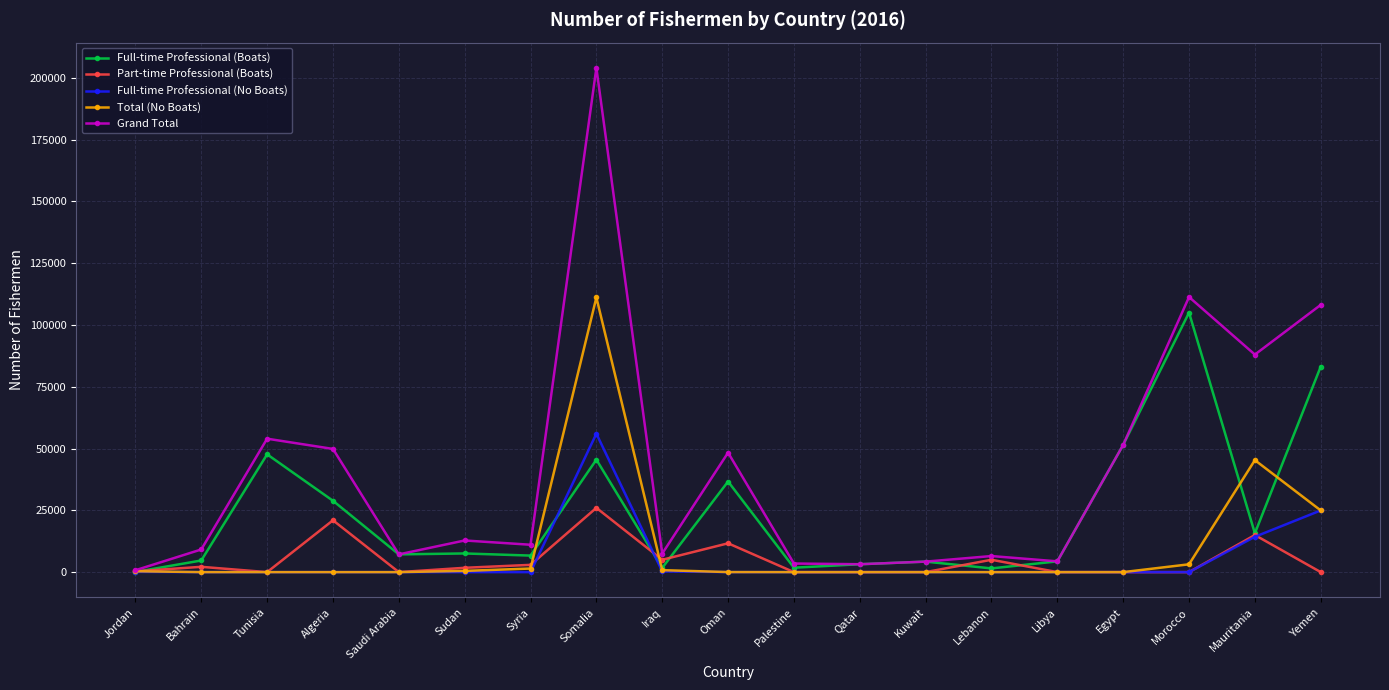

At which category does Grand Total reach its first local peak?

Tunisia